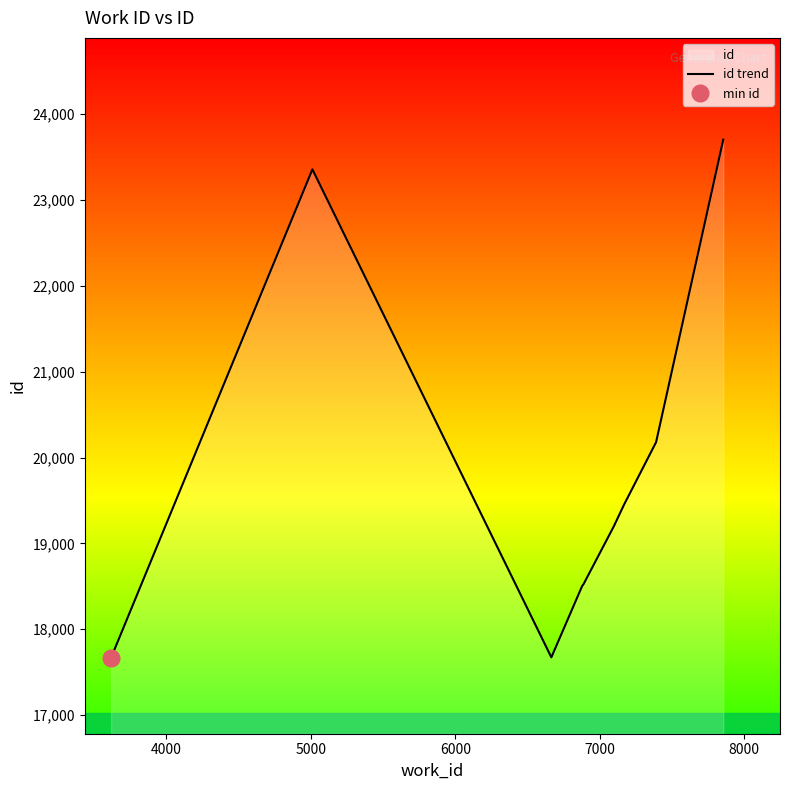

What is the maximum value for id trend?

23703